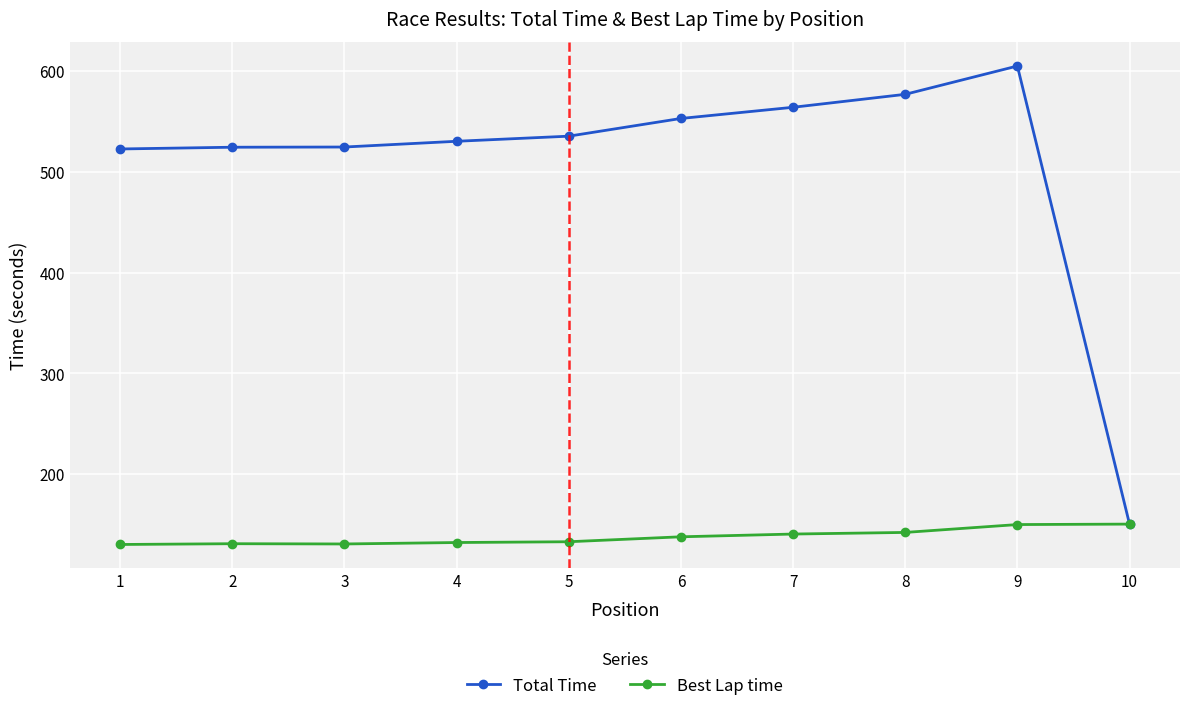

What is the minimum value shown in the chart?

130.2